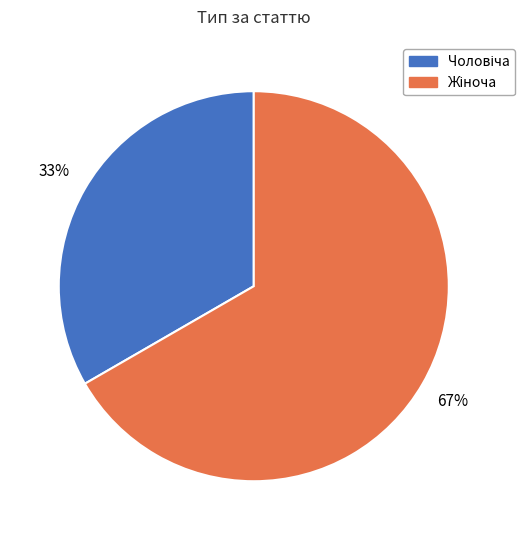

How many slices are in this pie chart?

2